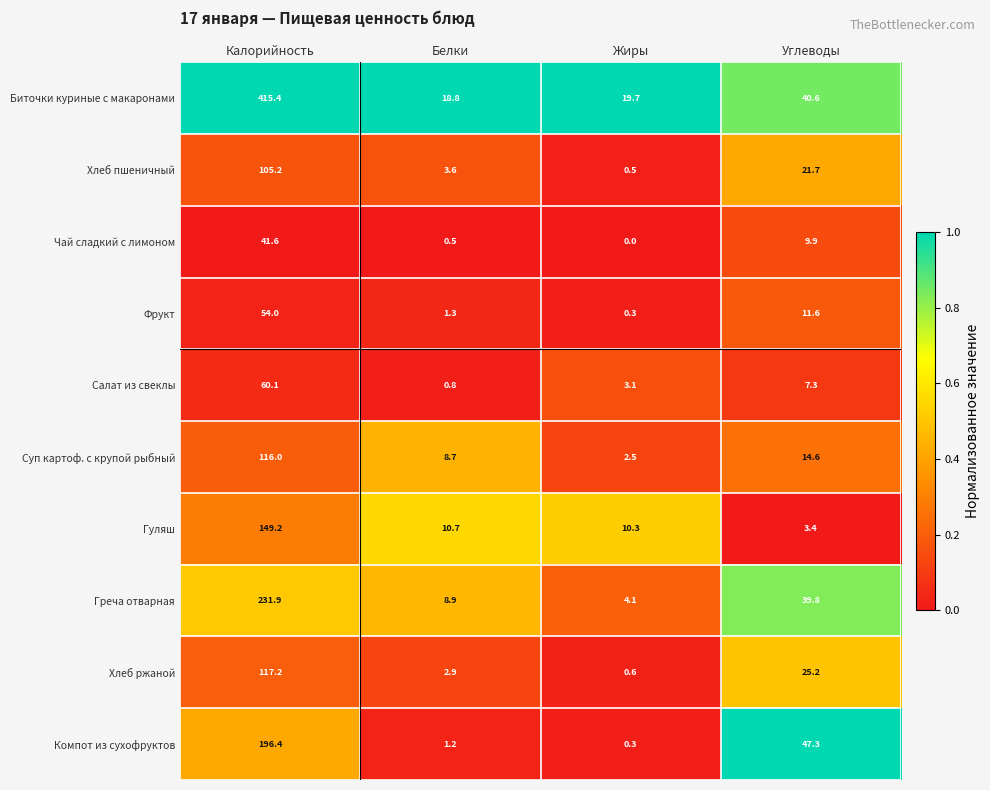

Where is Фрукт nearest to the value 27?

Углеводы